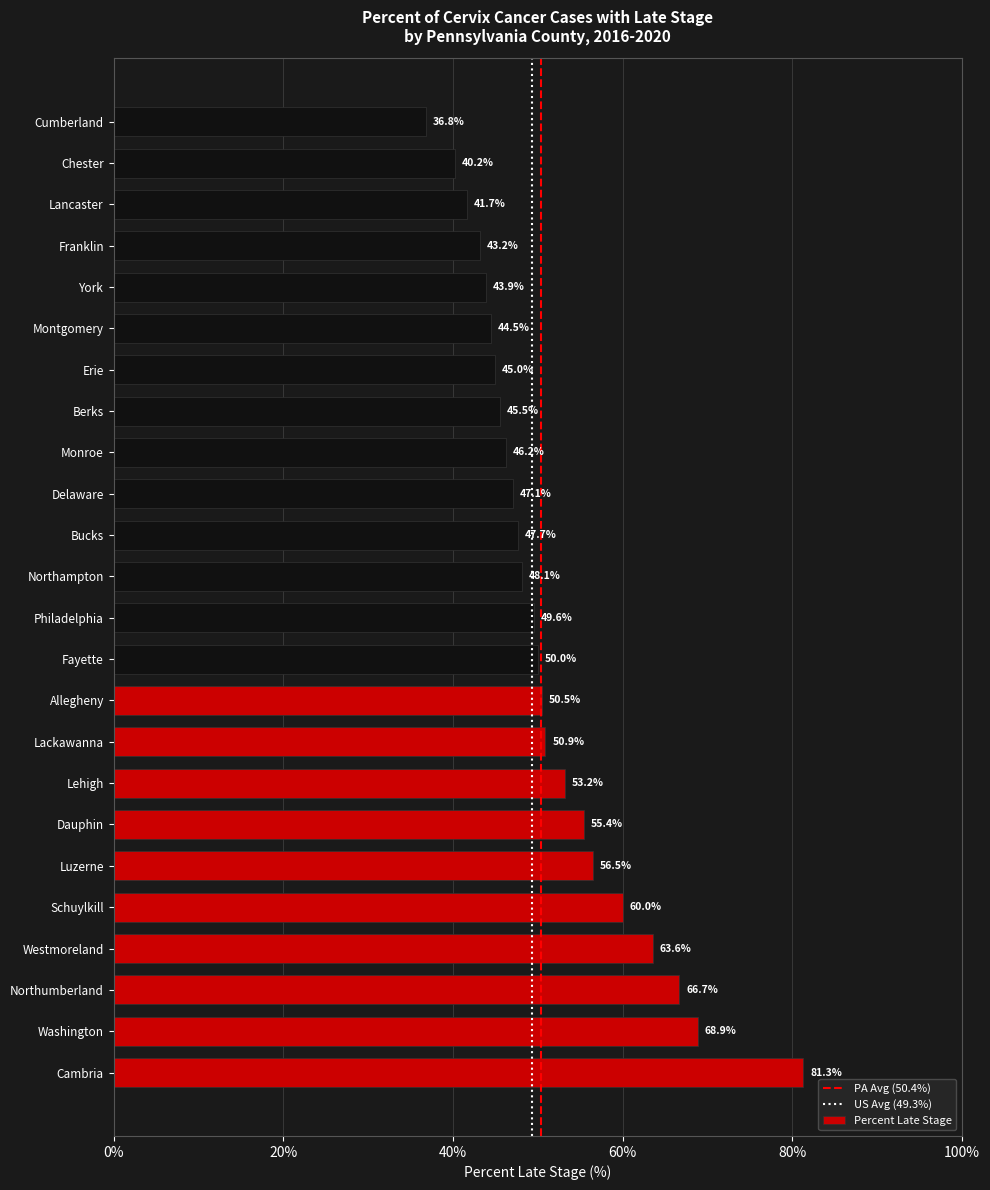

What is the approximate value at Delaware?

47.1